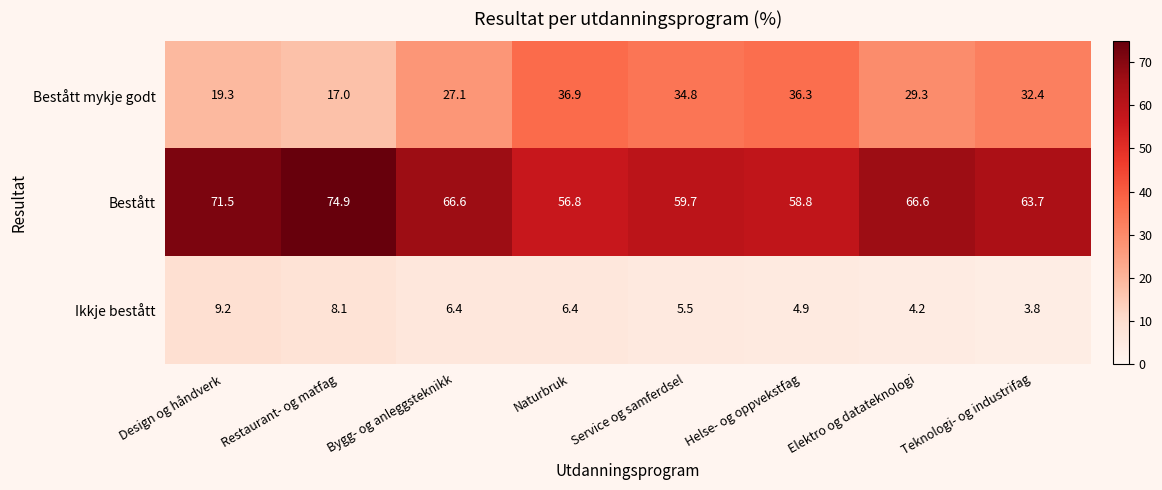

At Service og samferdsel, list the series in order from smallest to largest.

Ikkje bestått, Bestått mykje godt, Bestått